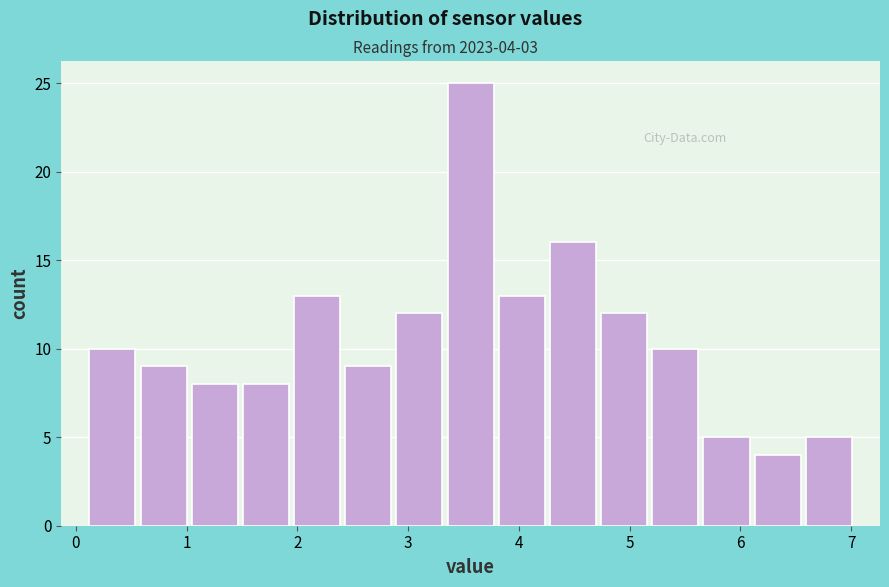

Over which range of the x-axis is the bar tallest?

3.3 to 3.8